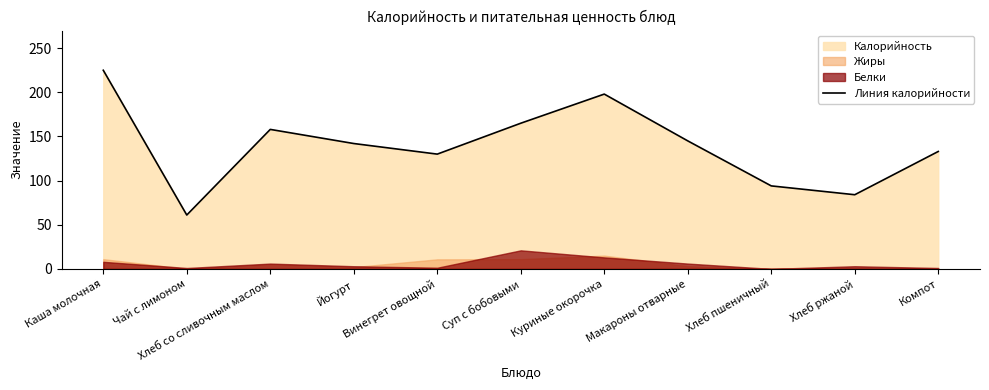

What is the sum of the values at Йогурт and Компот?

275